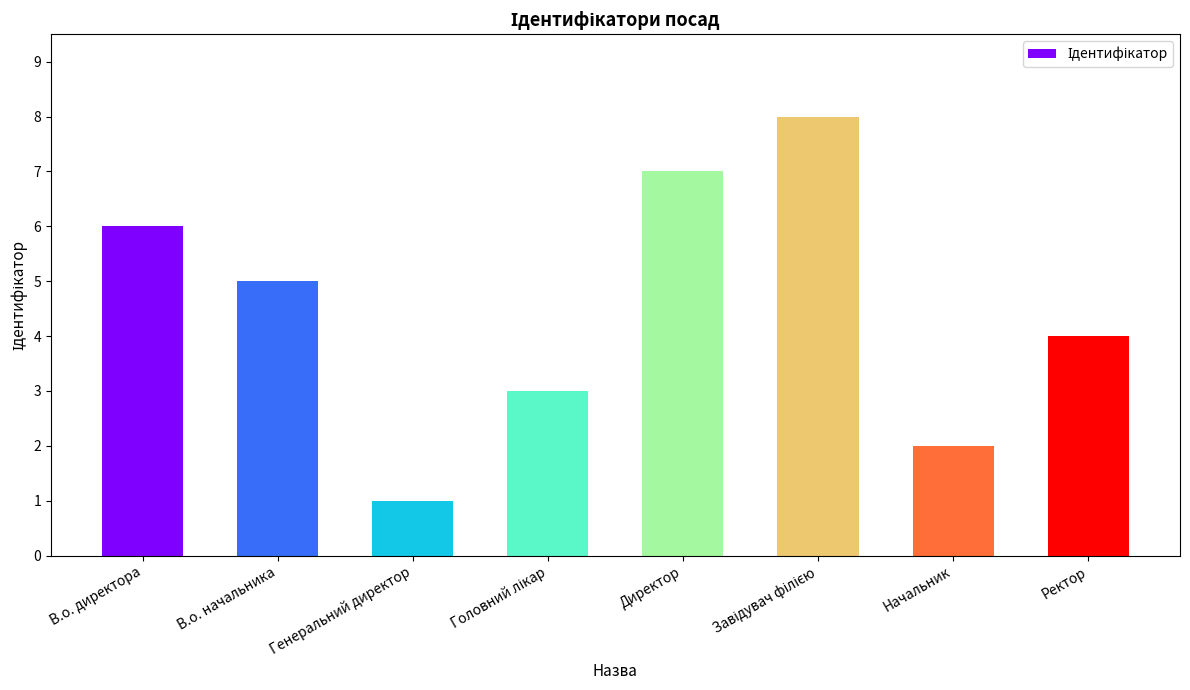

How many data points are above 5?

3